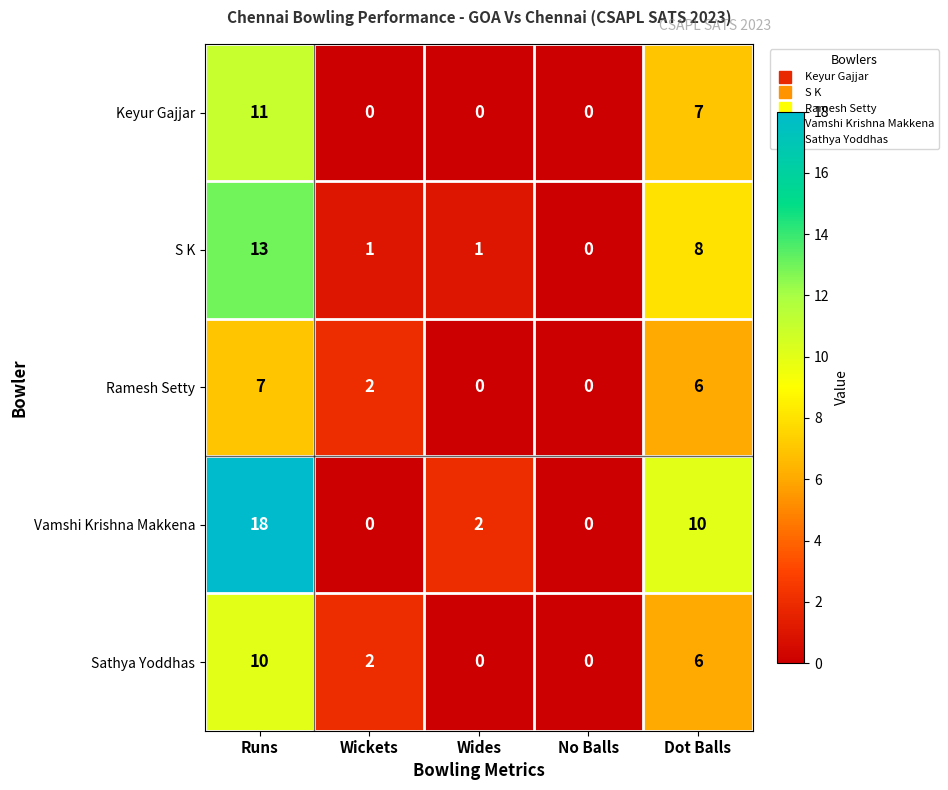

Count the number of categories in the chart.

5